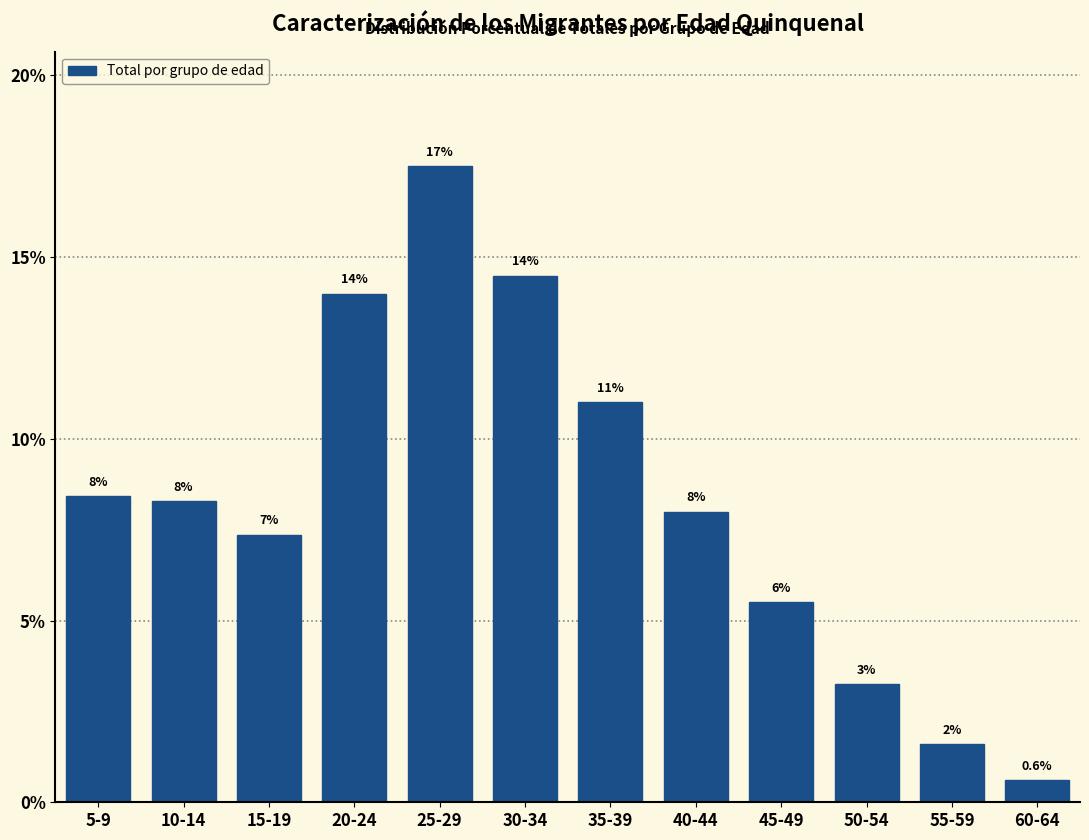

What is the label of the 2nd bar from the left?

10-14